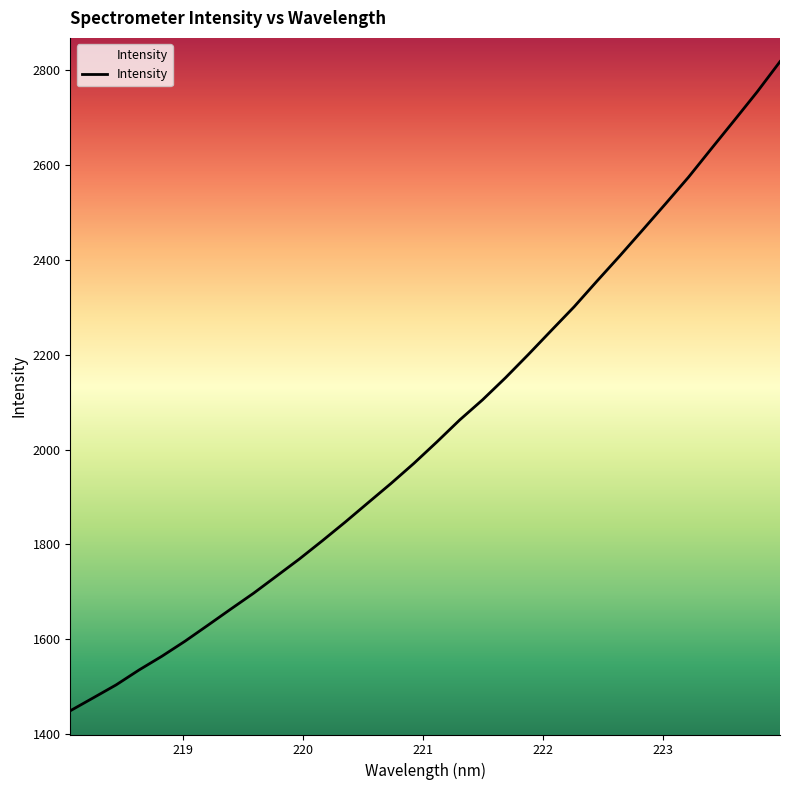

How many distinct data groups are displayed?

1